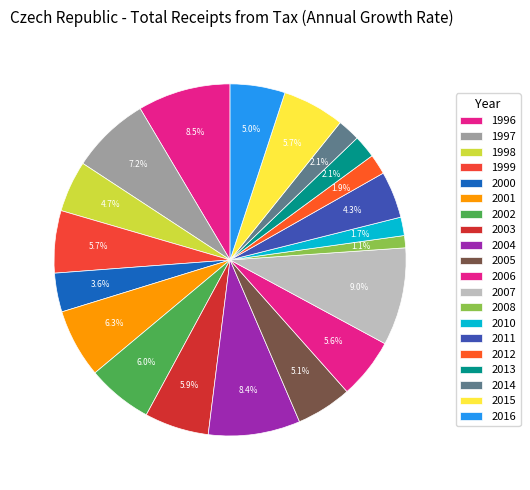

To the nearest percent, what is the combined percentage of 2010 and 2012?

4%